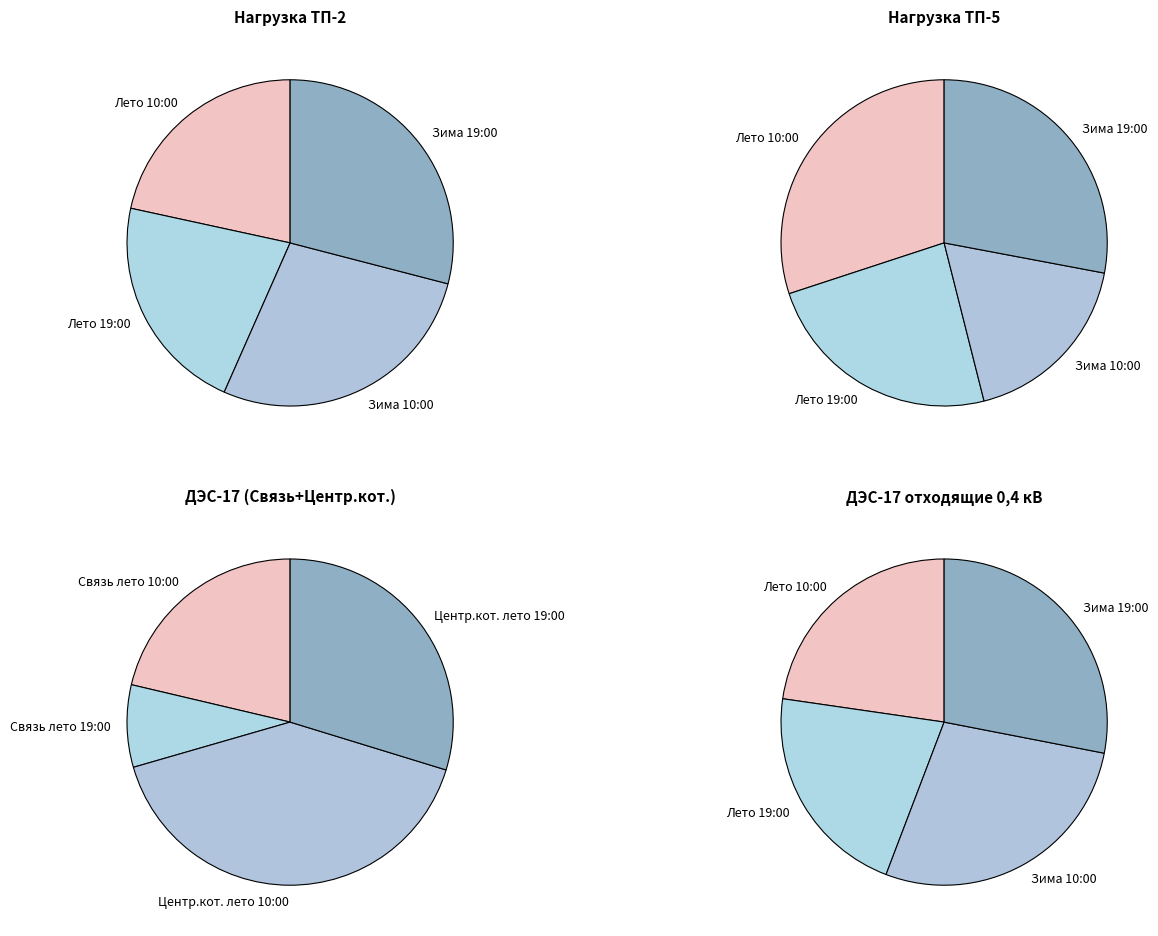

The 2 slice represents 19% of the pie. True or false?

False